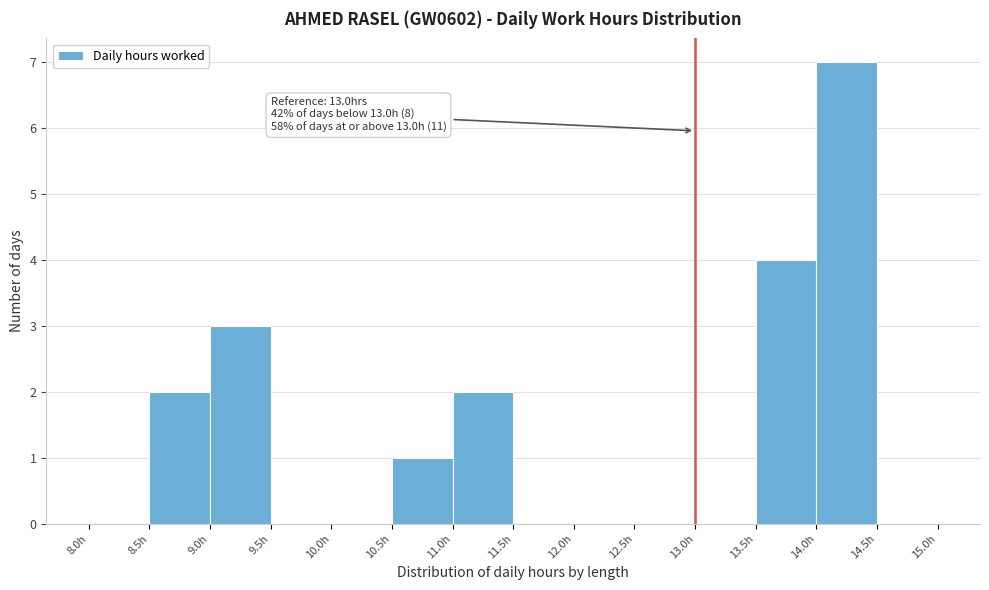

Which range on the x-axis has the tallest bar?

14.0 to 14.5